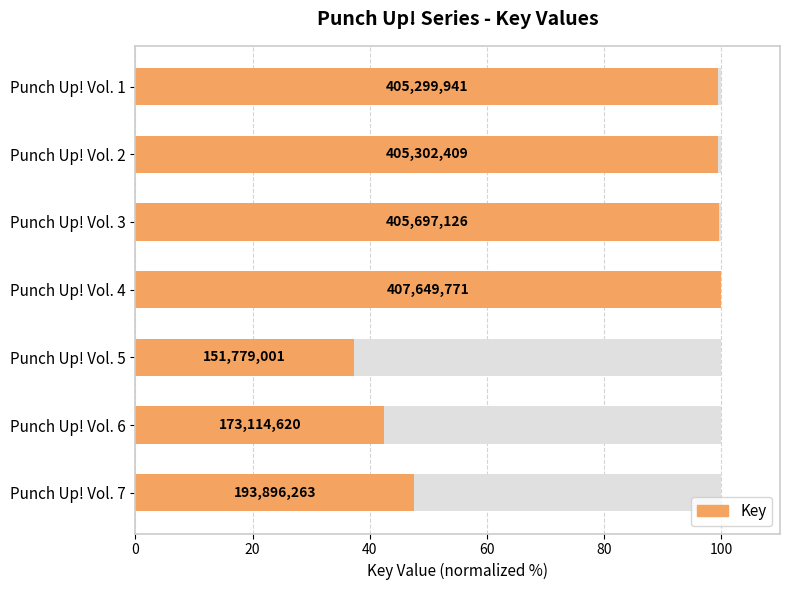

The value at Punch Up! Vol. 6 is 42.5. True or false?

True